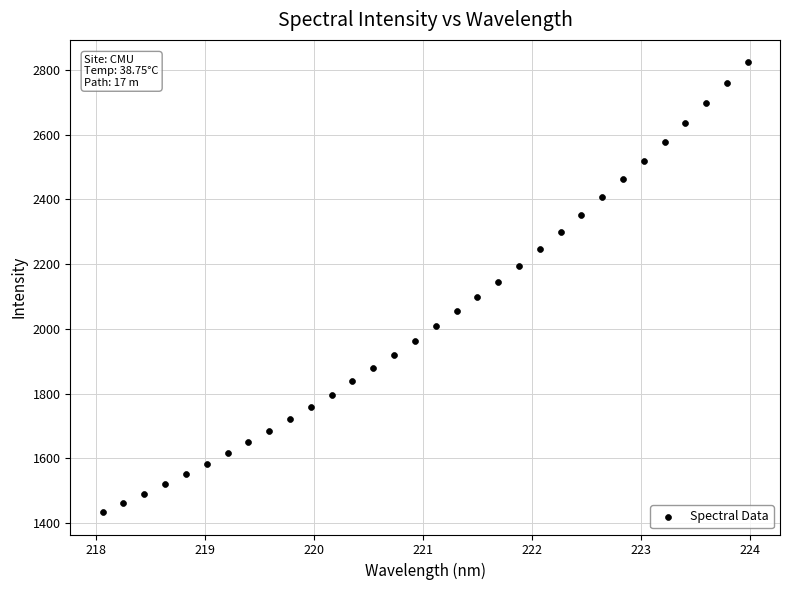

What is the range of Y values (max minus min)?

1388.9